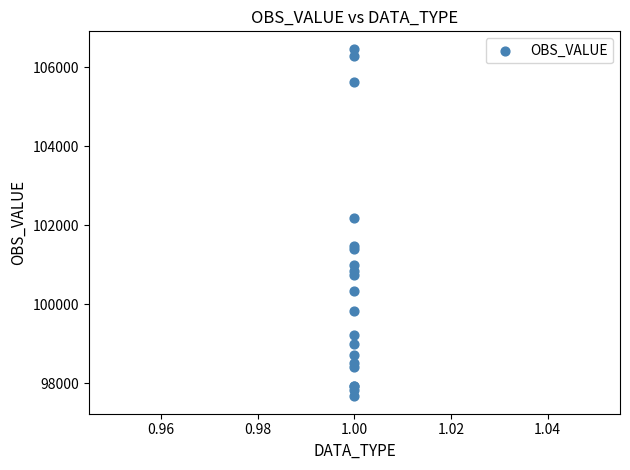

What Y value in the scatter plot is closest to 102067?

102170